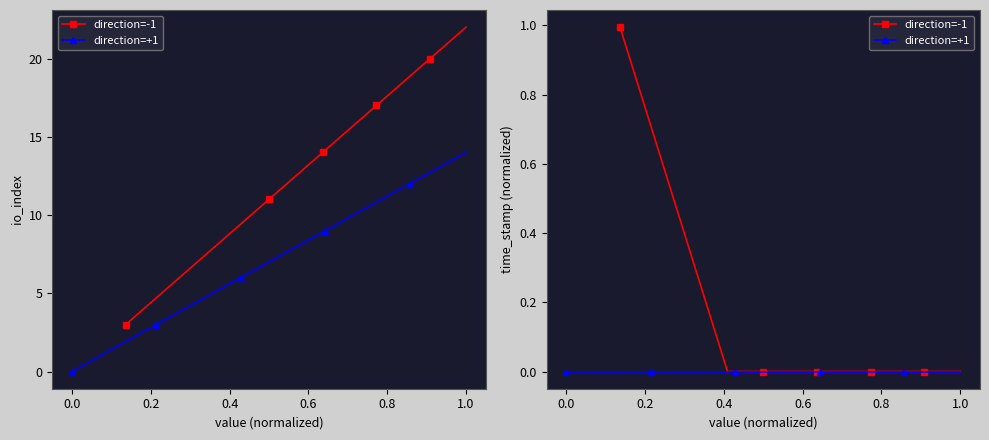

What is the average value of the direction=-1 series?

0.1